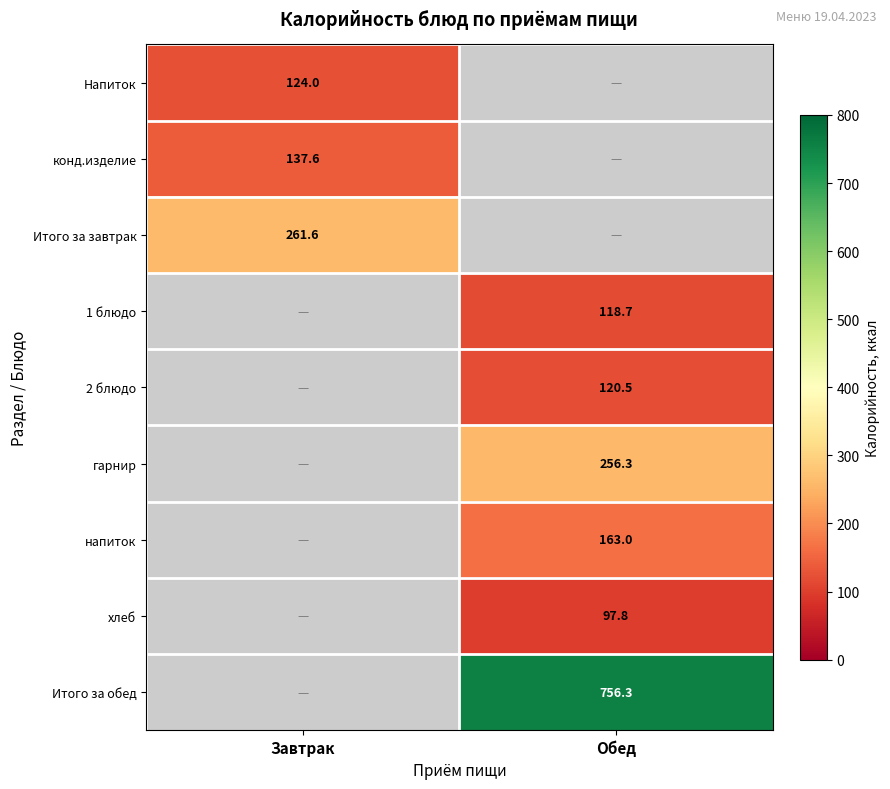

True or false: гарнир has a value of 167.8 at Обед.

False